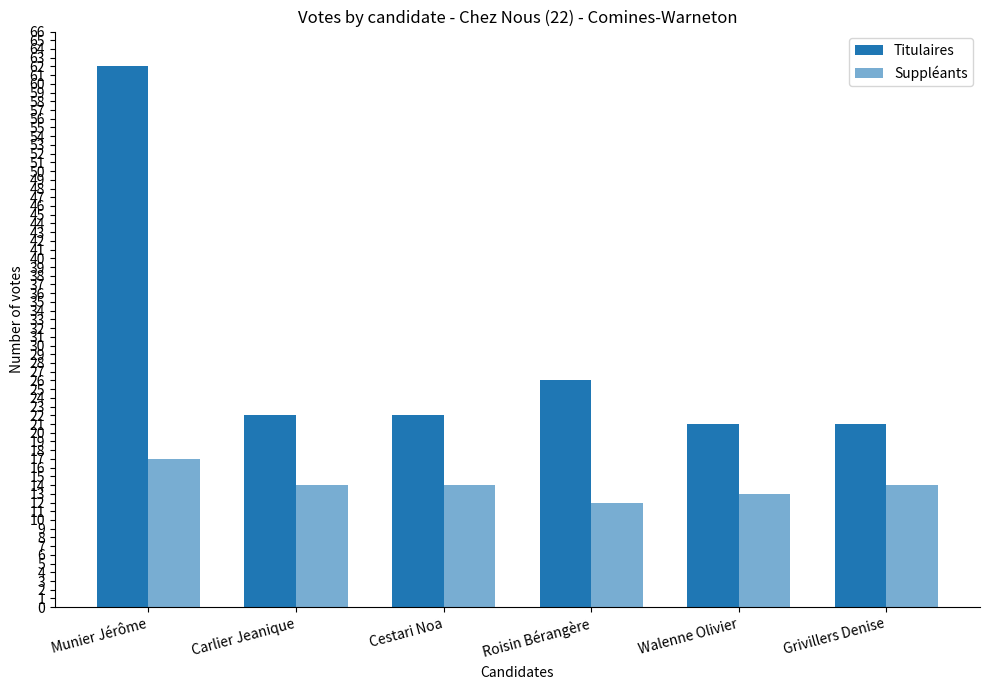

How many bars are there in total?

12